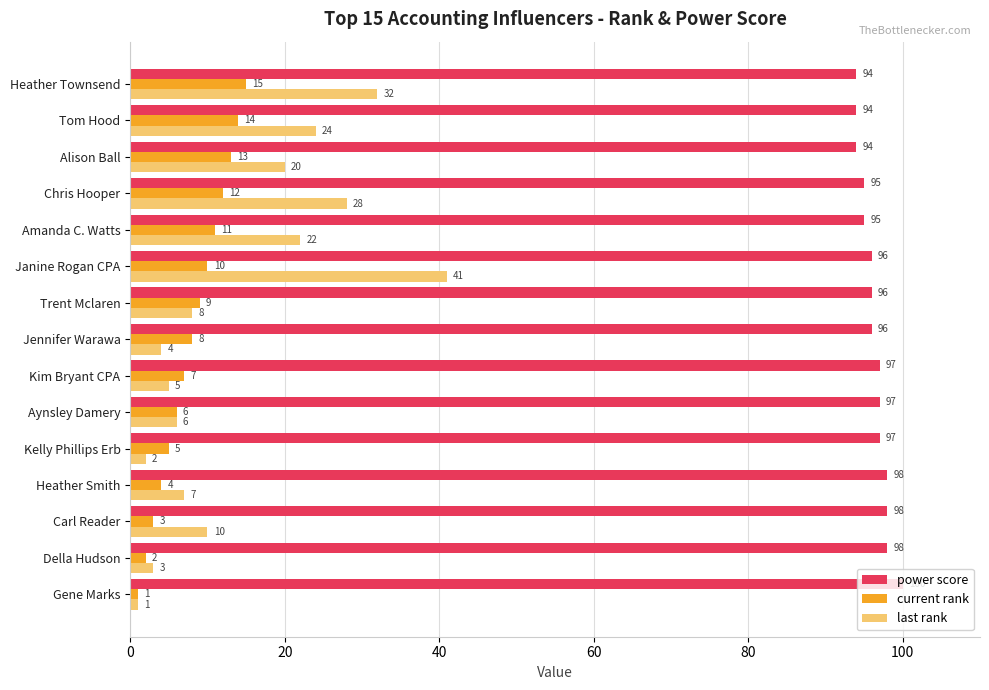

What is the sum of all current rank values?

120